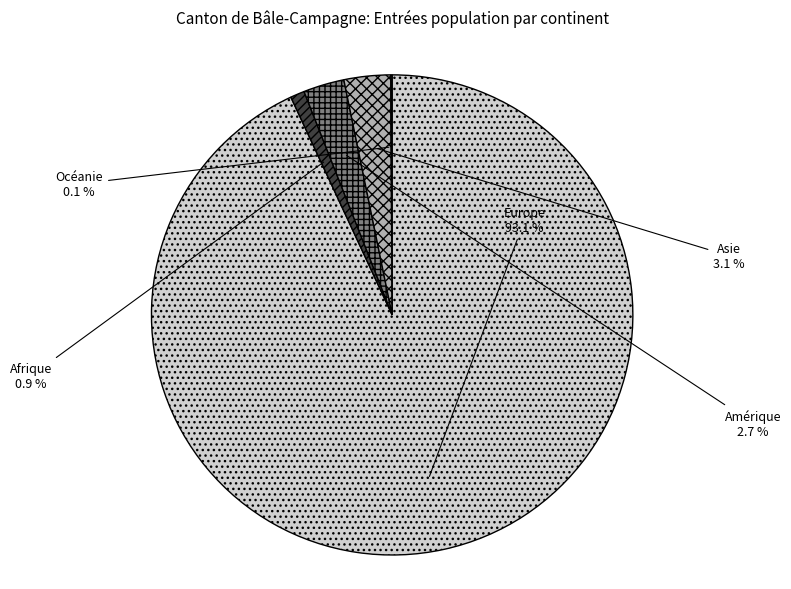

Between Amérique and Europe, which is larger?

Europe